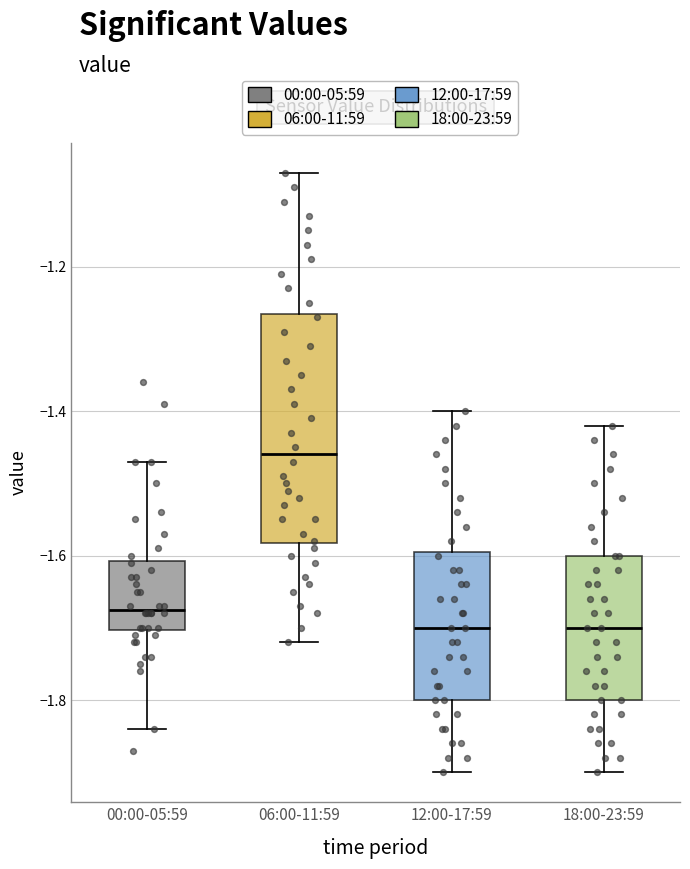

Reading left to right, read every box against the y-axis: the position of its median line, the range the box covers, and the ends of its whiskers. The values are not printed on the chart, so give them approximately, as read against the axis.

00:00-05:59: median -1.68, box -1.70 to -1.60, whiskers -1.84 to -1.46
06:00-11:59: median -1.46, box -1.58 to -1.26, whiskers -1.72 to -1.06
12:00-17:59: median -1.70, box -1.80 to -1.60, whiskers -1.90 to -1.40
18:00-23:59: median -1.70, box -1.80 to -1.60, whiskers -1.90 to -1.42